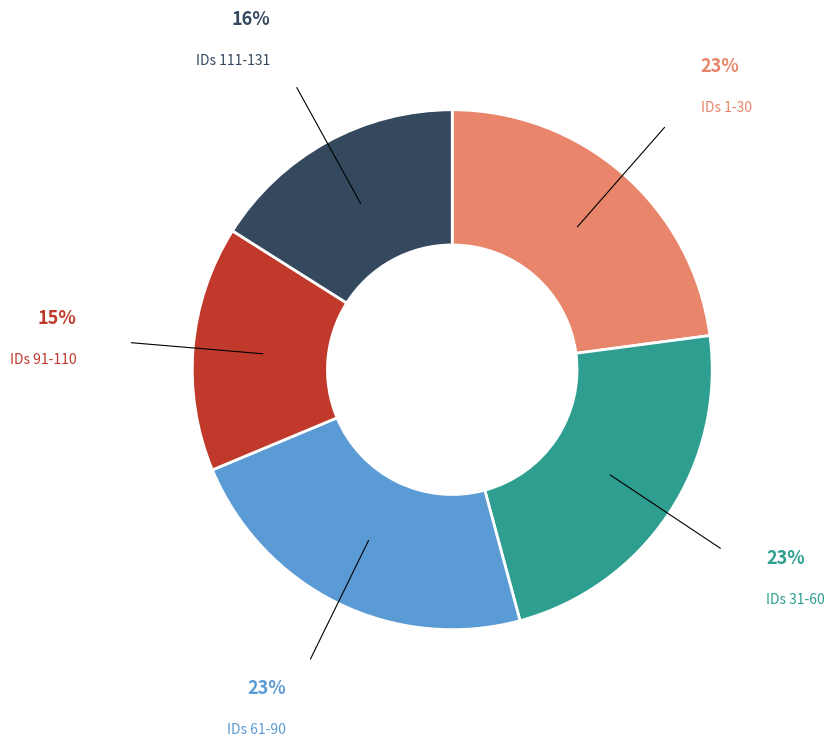

Is there any slice that represents more than half of the pie?

No